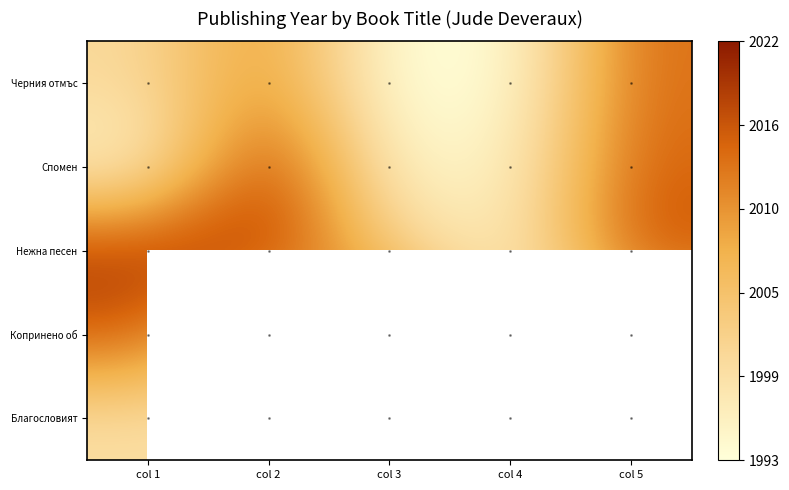

Which category has the highest value across all series?

col 3